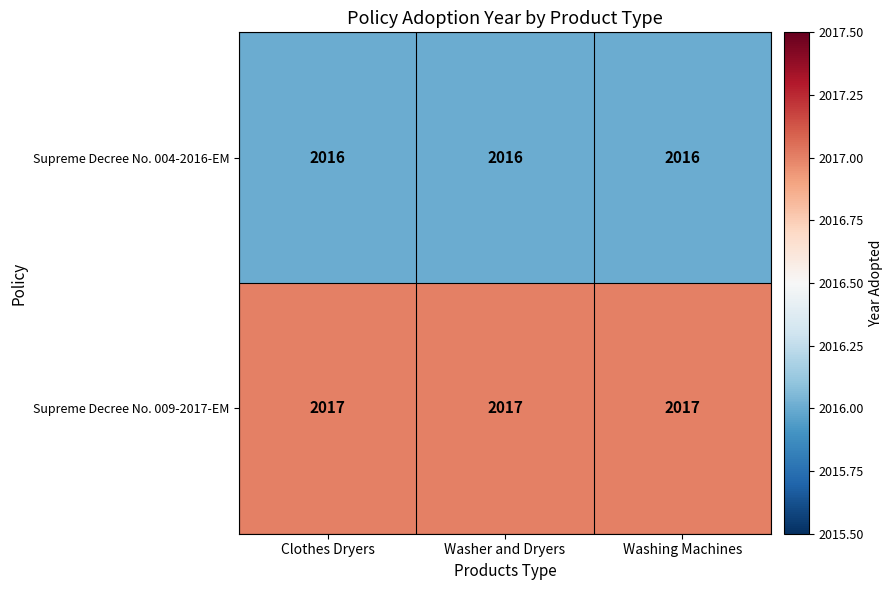

Which series has the largest total across all categories?

Supreme Decree No. 009-2017-EM